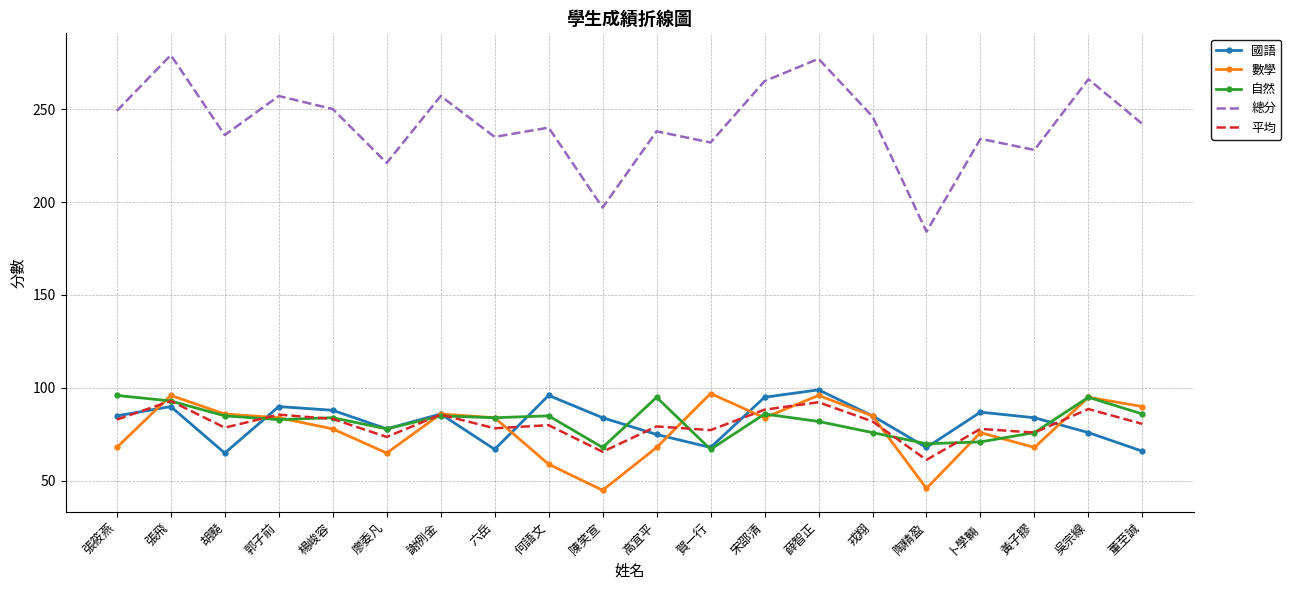

Which series has the largest total across all categories?

總分